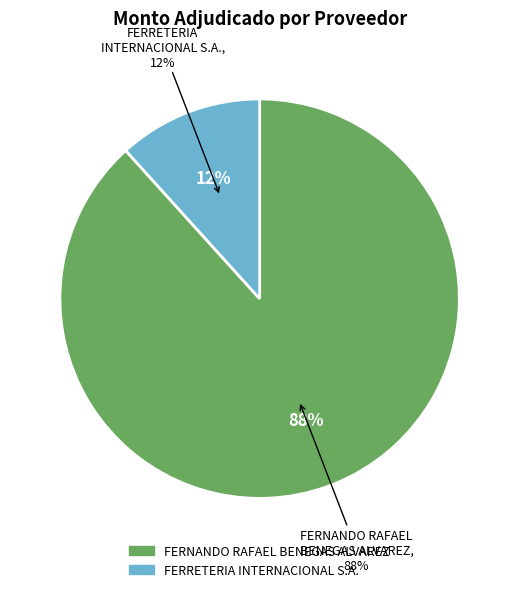

Is FERRETERIA INTERNACIONAL S.A. the majority of the pie?

No